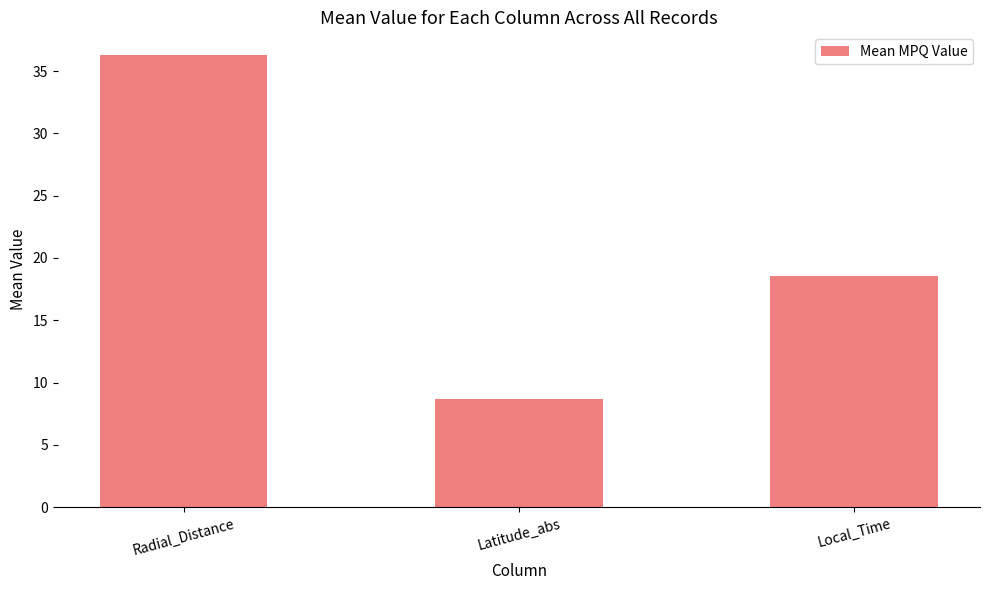

What is the difference between the values at Local_Time and Latitude_abs?

9.9